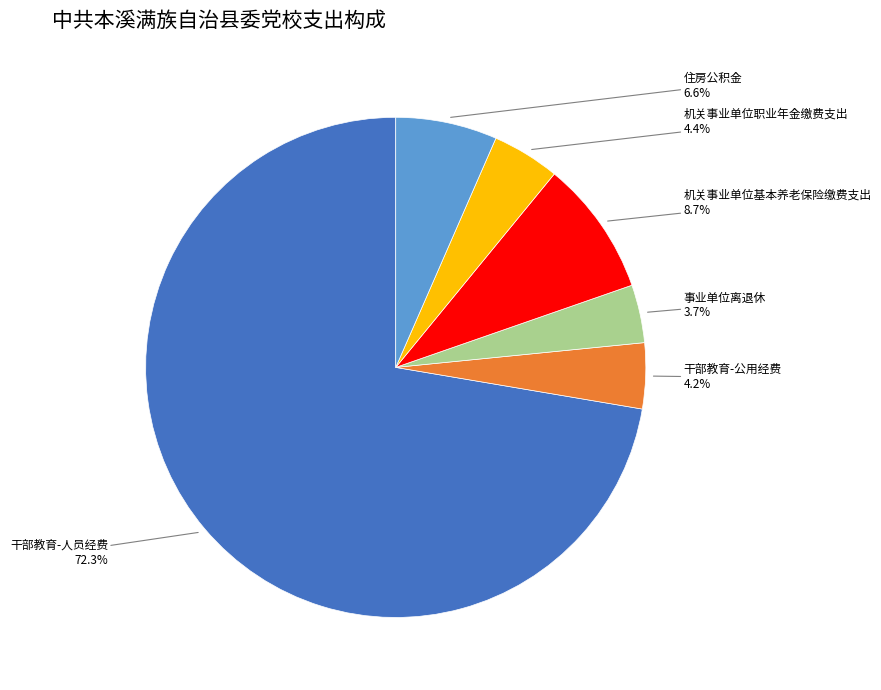

Which category accounts for the majority?

干部教育-人员经费